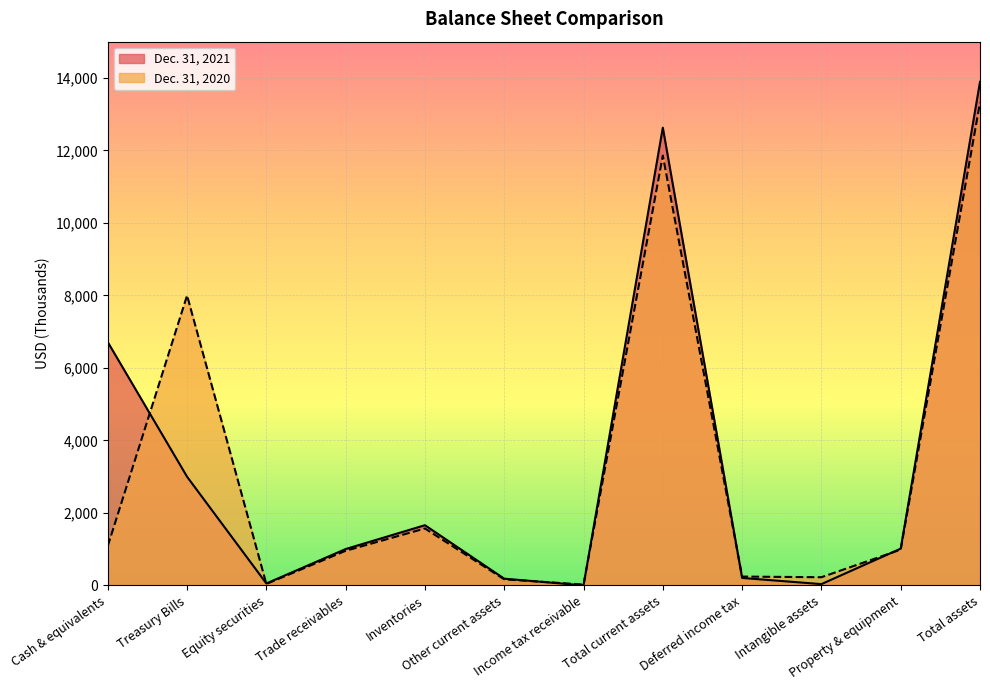

True or false: Dec. 31, 2020 has a value of 706 at Cash & equivalents.

False